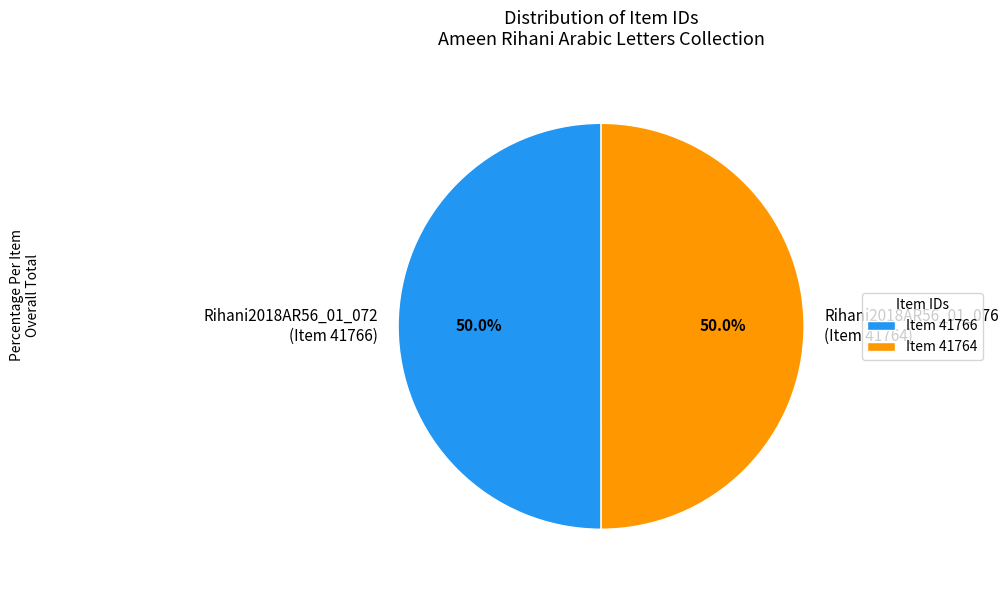

What percentage is NOT represented by Rihani2018AR56_01_076 (Item 41764)?

50.0%